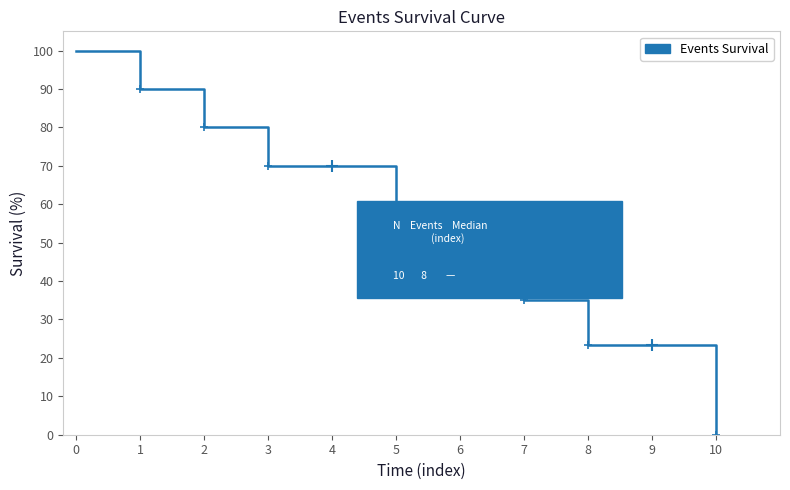

Count the number of data series in this chart.

1